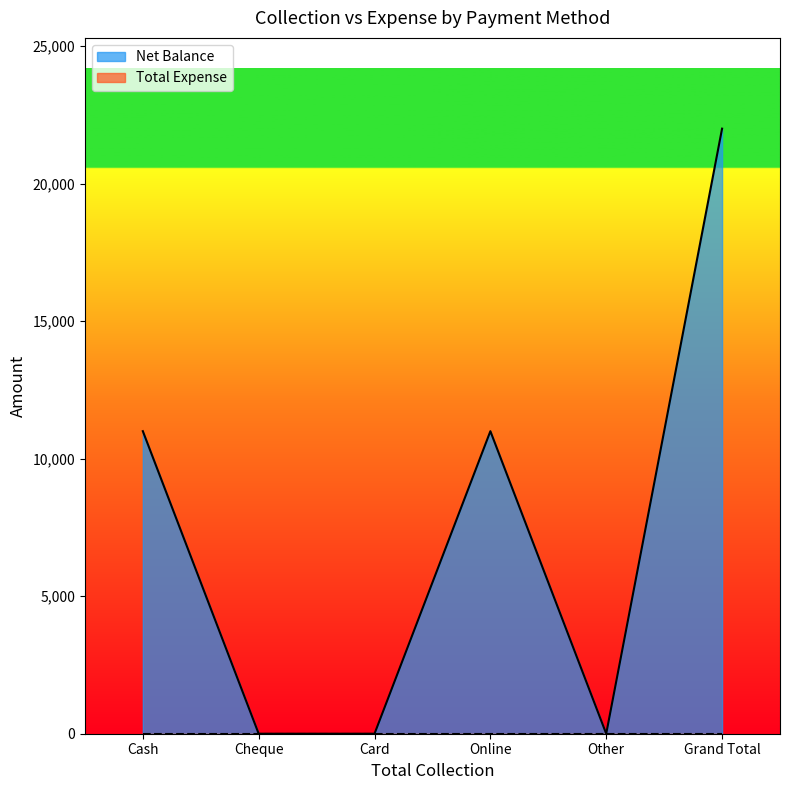

Count the number of data series in this chart.

2